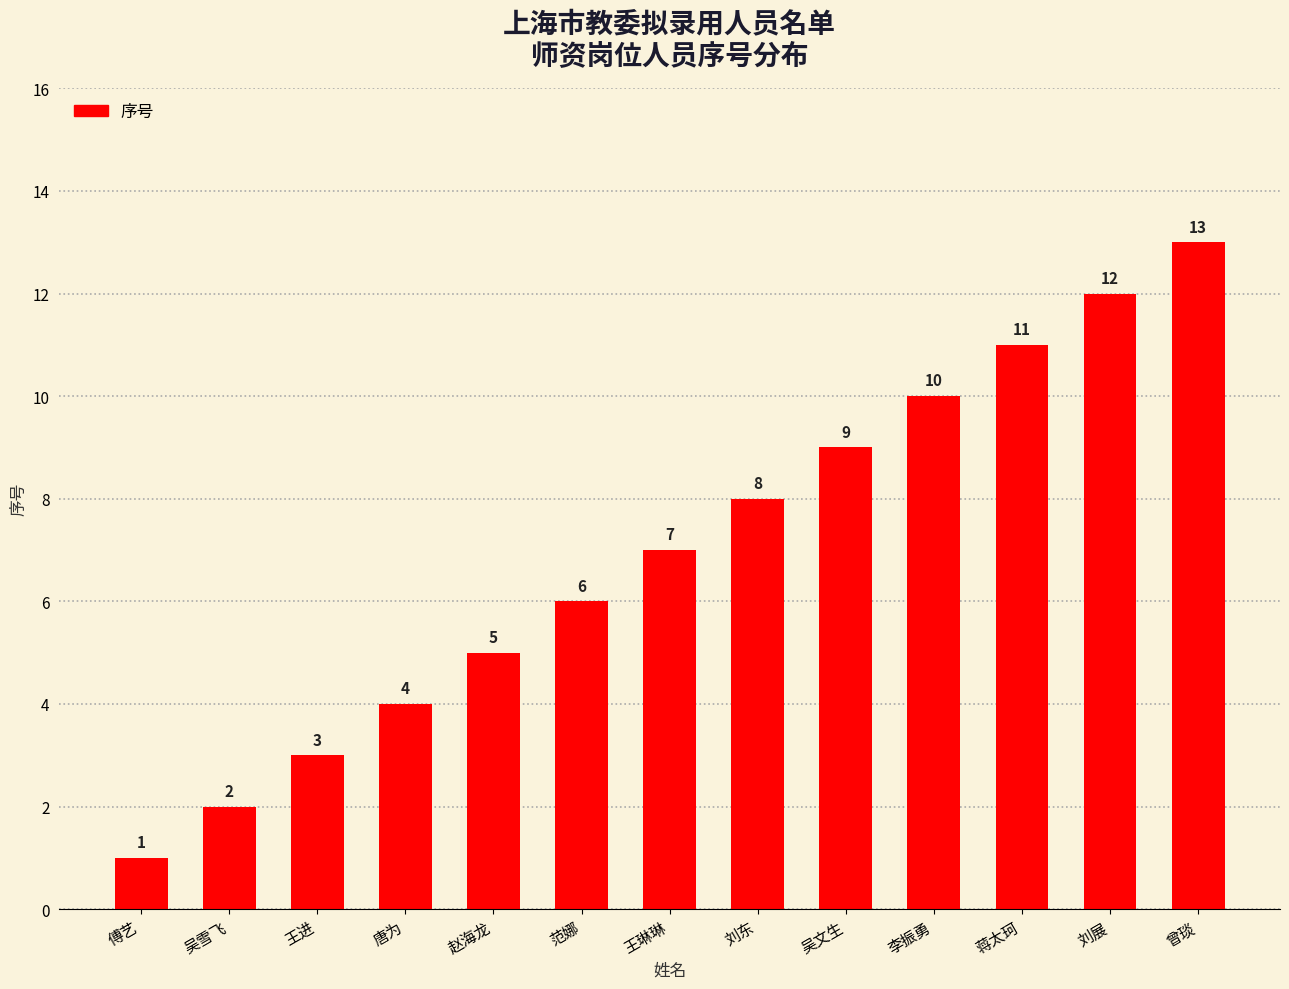

Is it true that the value at 傅艺 is 1?

True